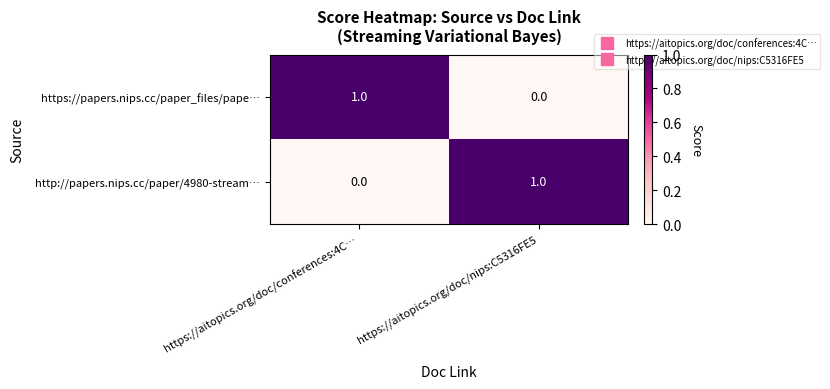

Where is http://papers.nips.cc/paper/4980-stream… nearest to the value 0?

https://aitopics.org/doc/conferences:4C…